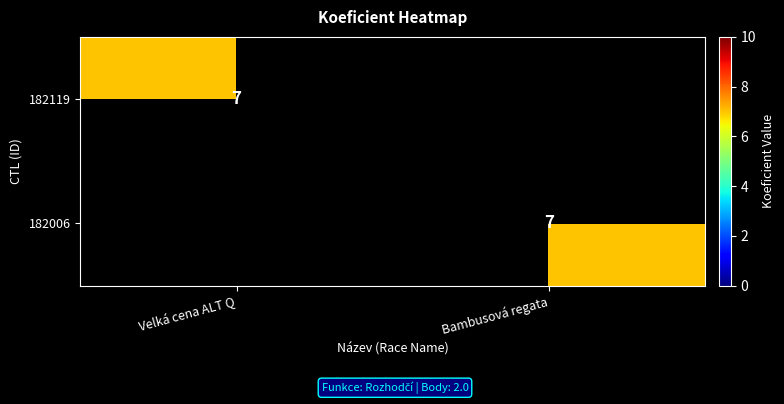

Is it true that 182006 equals 2 at Bambusová regata?

False